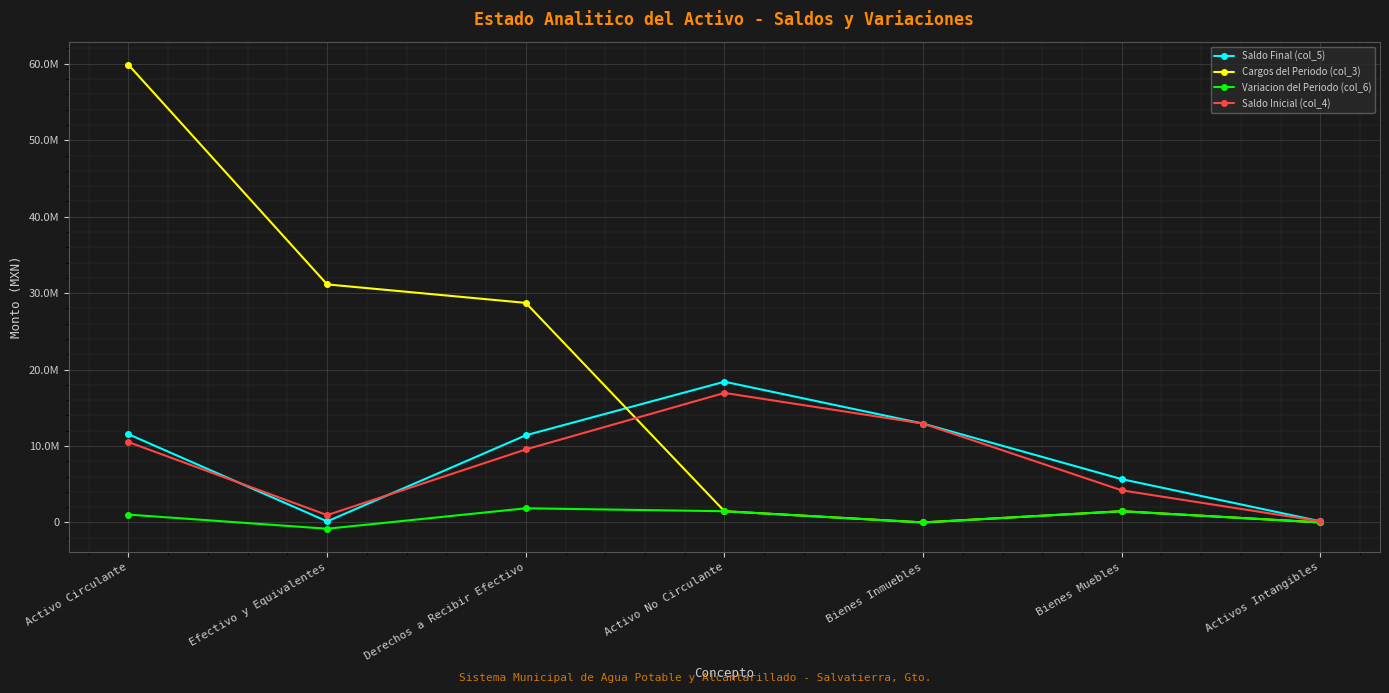

What is the label of the 6th point from the left?

Bienes Muebles